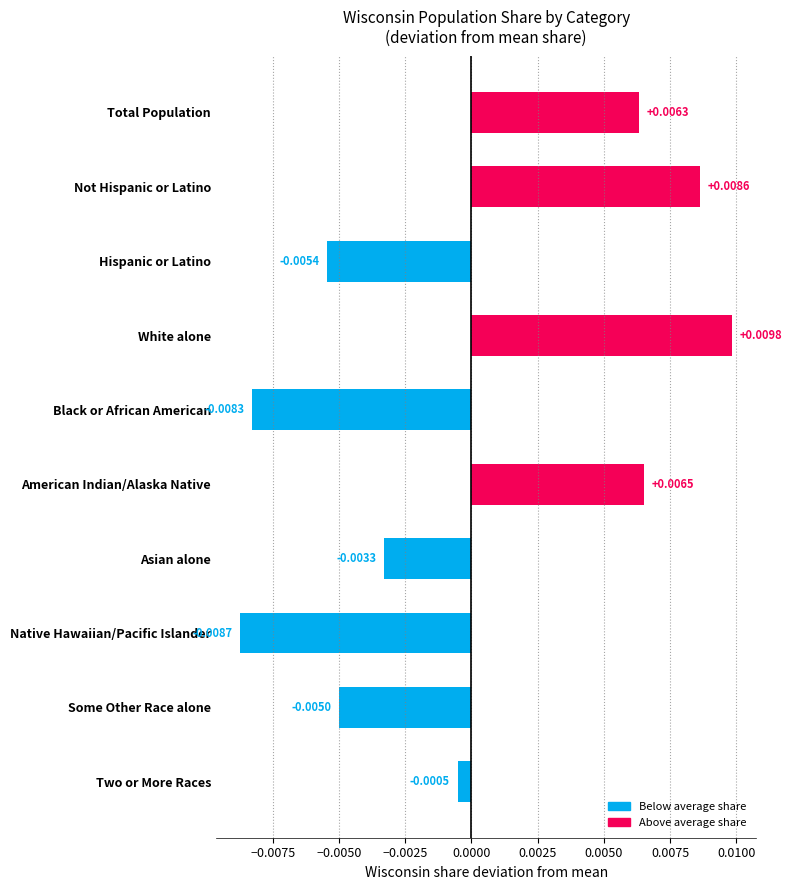

How many values exceed 0?

4